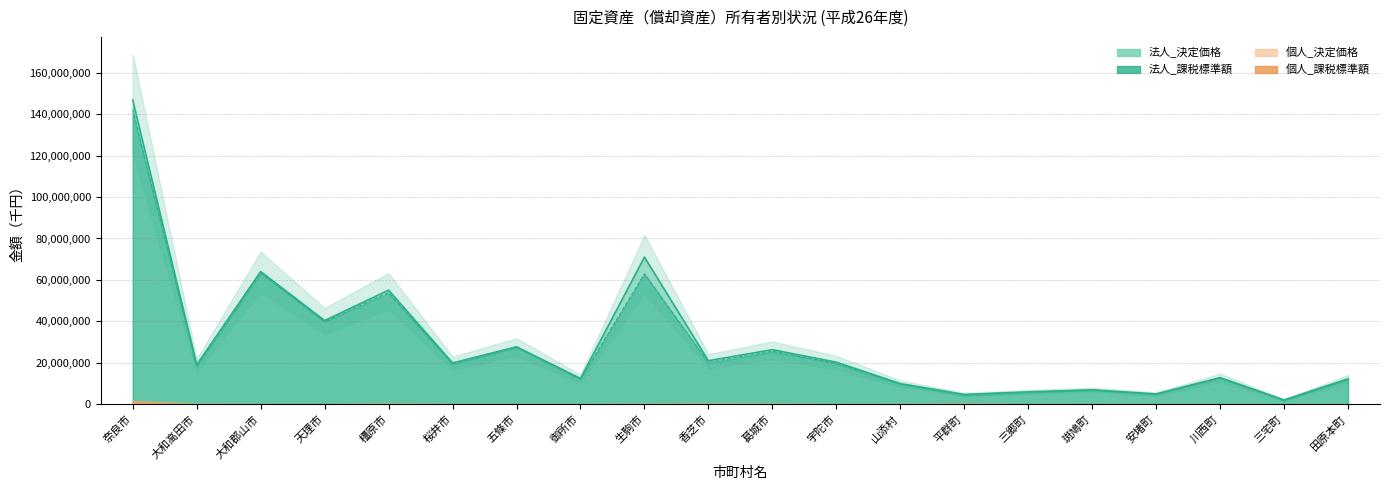

Which series has the largest range (max minus min)?

合計_上限